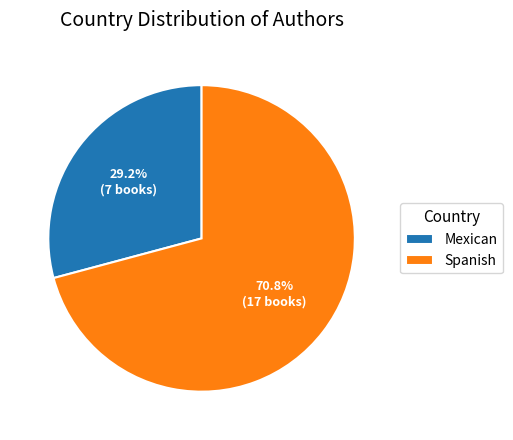

To the nearest percent, what is the combined percentage of Spanish and Mexican?

100%